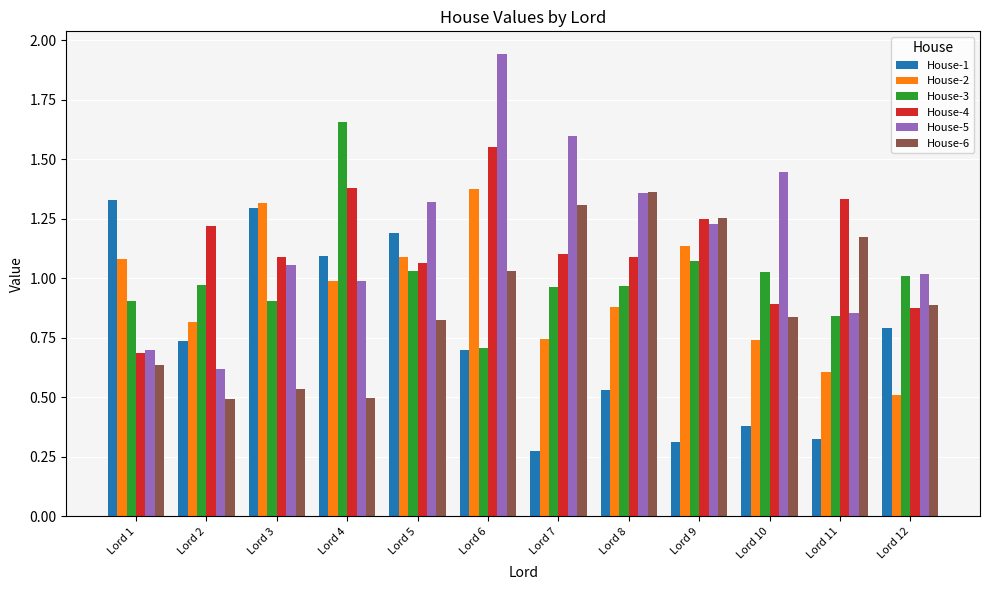

Which series has the widest spread of values?

House-5